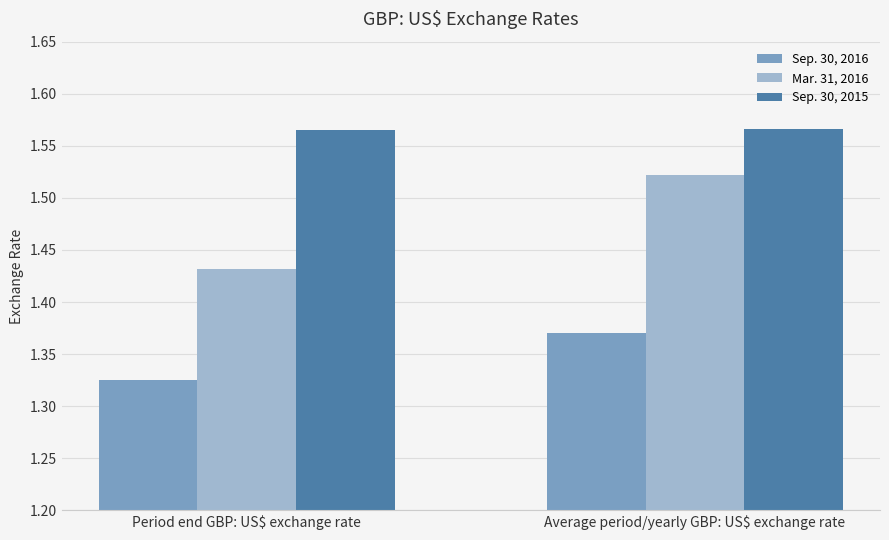

List the series in order of their overall mean, highest first.

Sep. 30, 2015, Mar. 31, 2016, Sep. 30, 2016